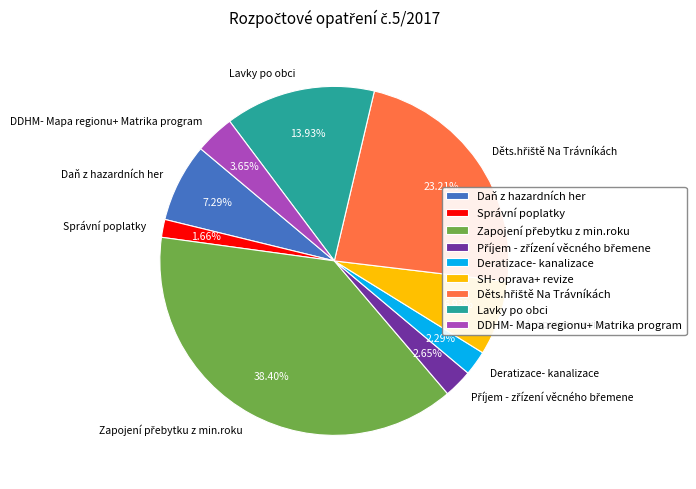

Which slice is the smallest?

Správní poplatky